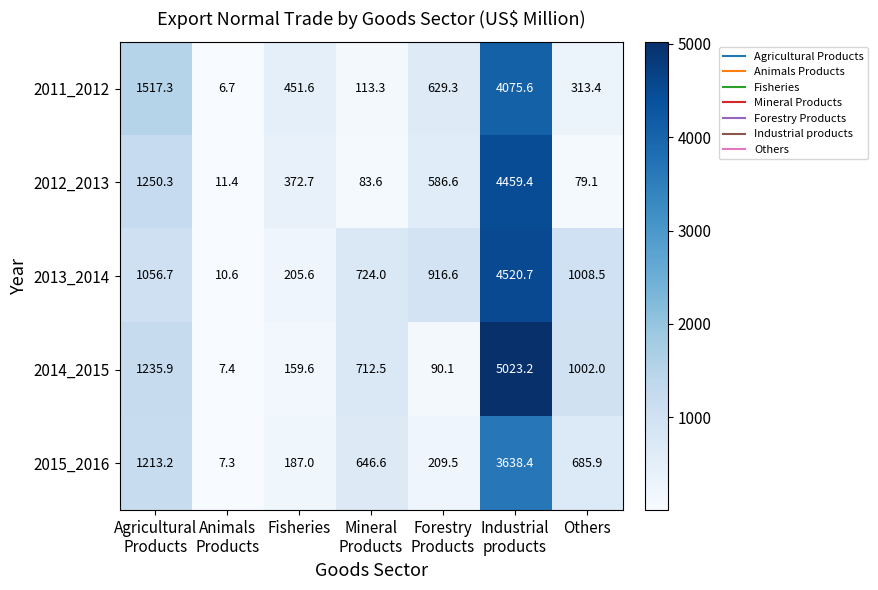

Which label corresponds to the smallest value in the chart?

Animals
Products